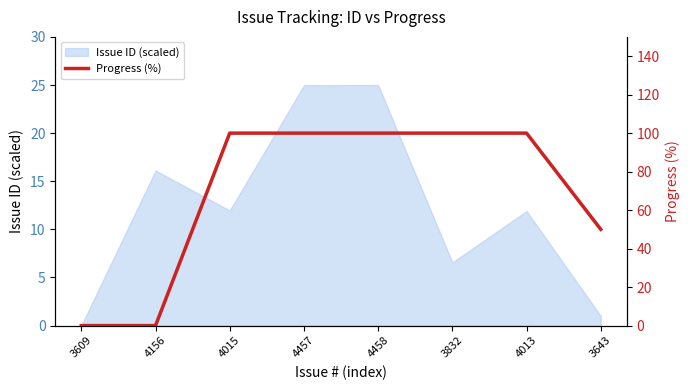

What is the average value?

69